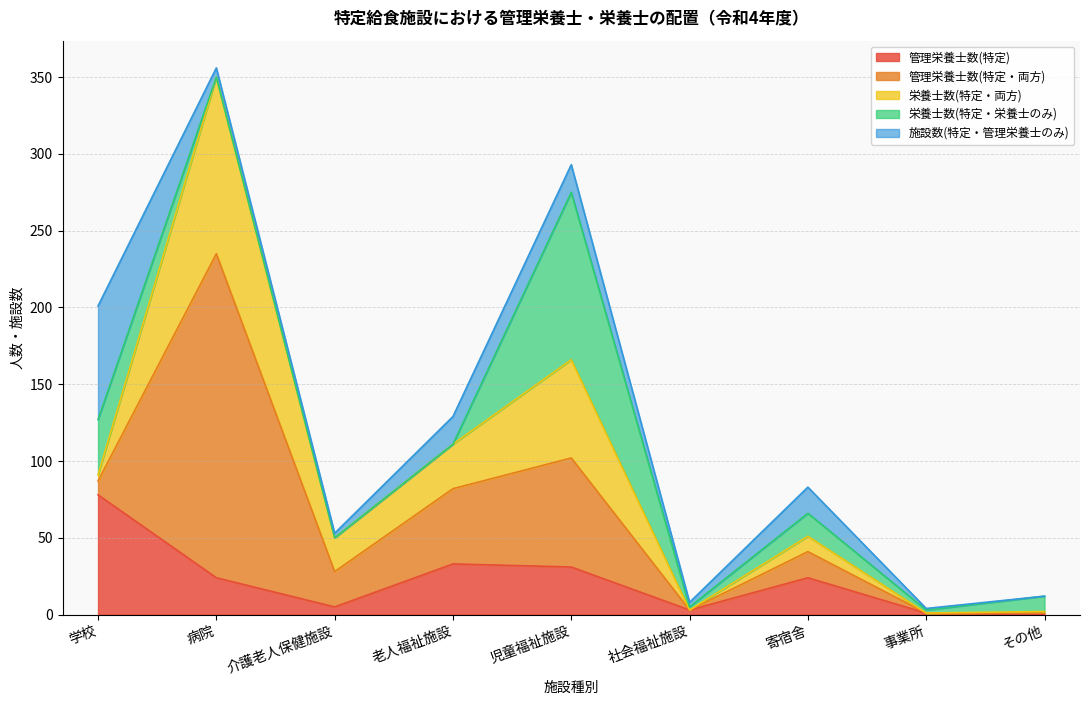

True or false: 管理栄養士数(特定) and 管理栄養士数(特定・両方) cross at least once.

True